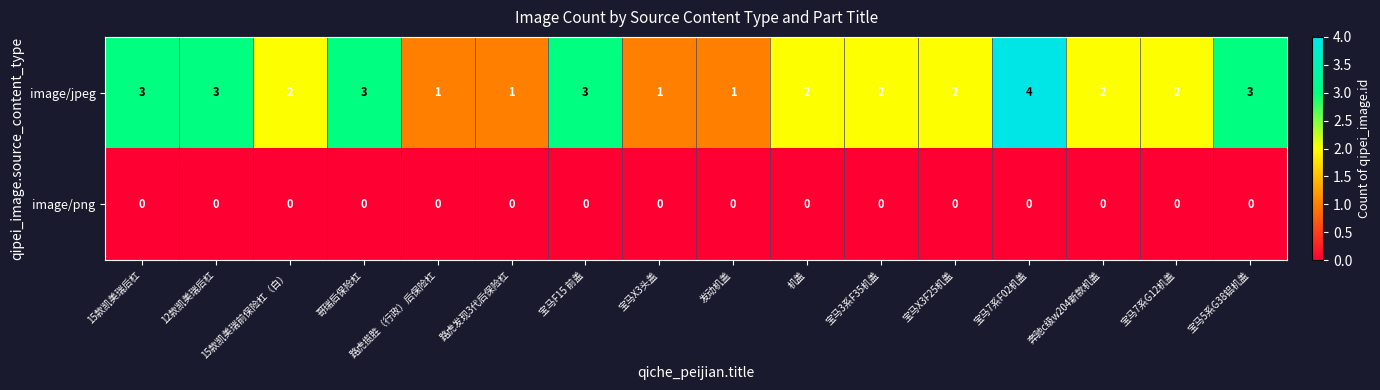

Count the number of categories in the chart.

16